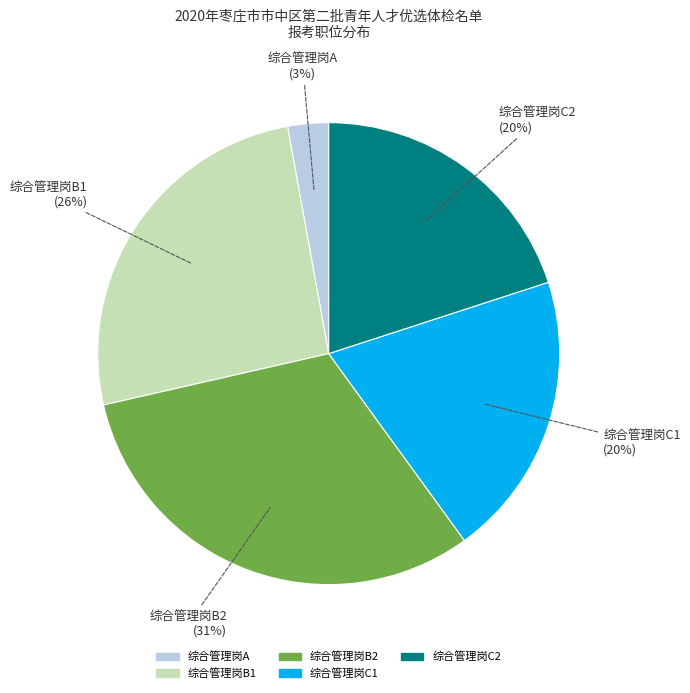

Does 综合管理岗C2 account for over 50% of the chart?

No